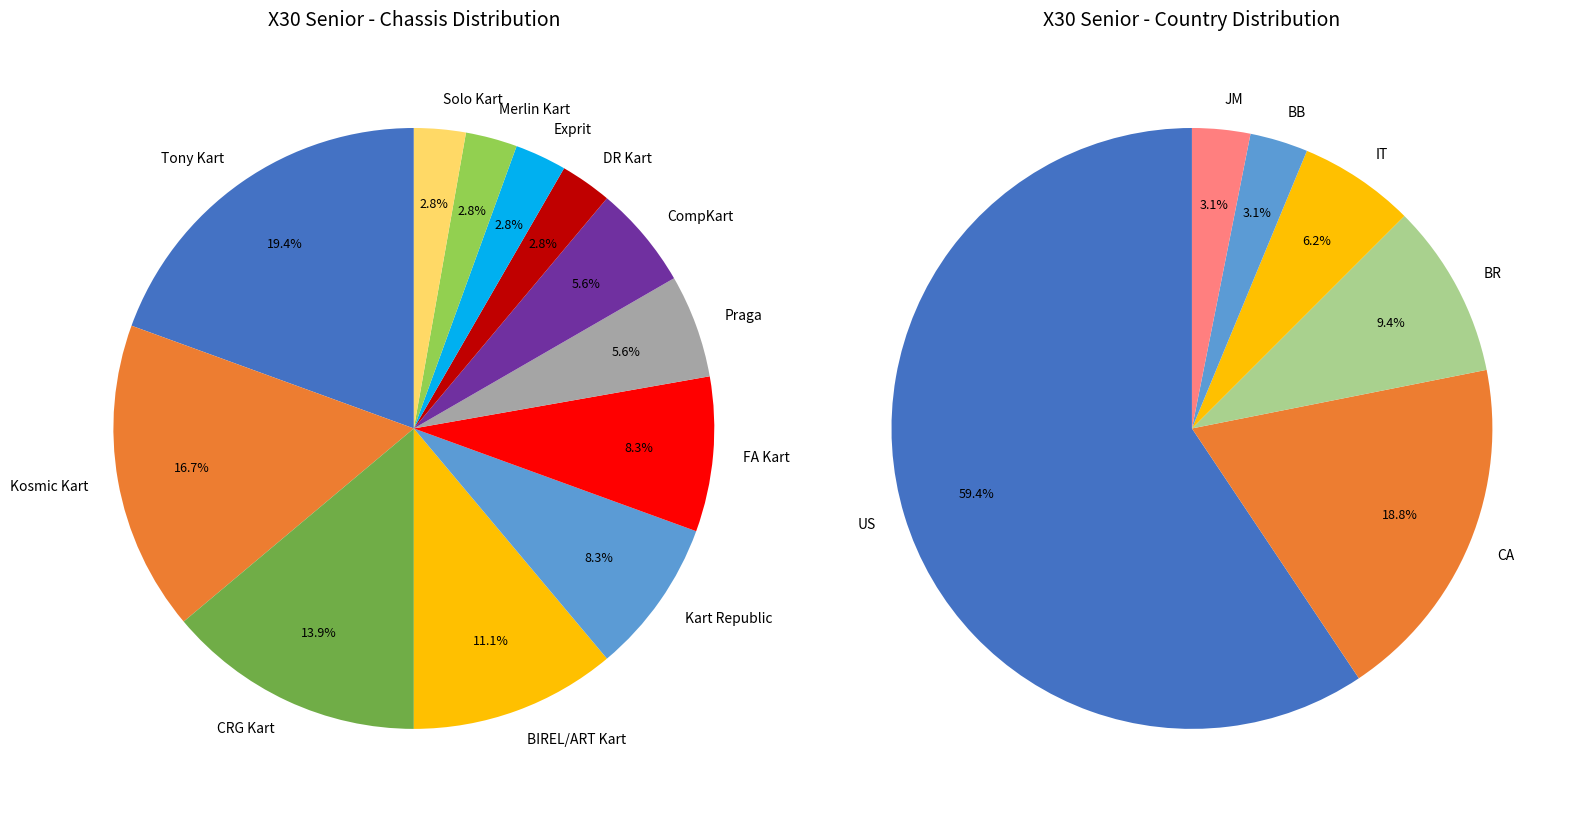

To the nearest percent, what percentage of the pie is Tony Kart?

19%